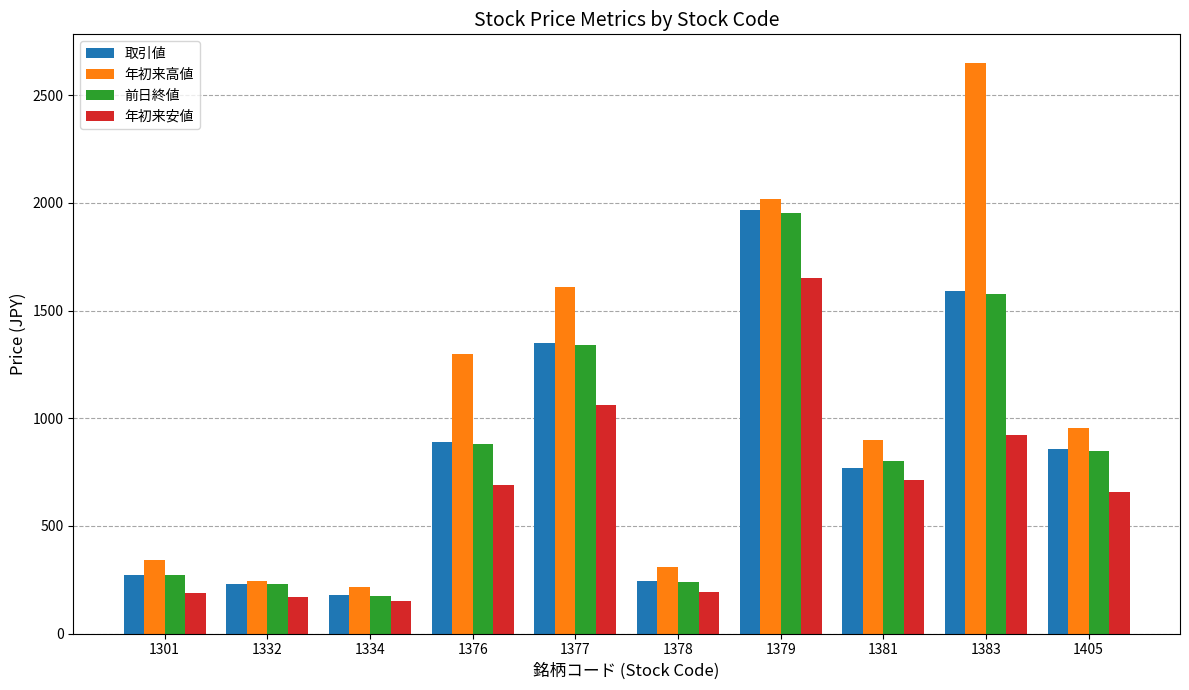

What is the difference between the maximum and minimum values in the 前日終値 series?

1779